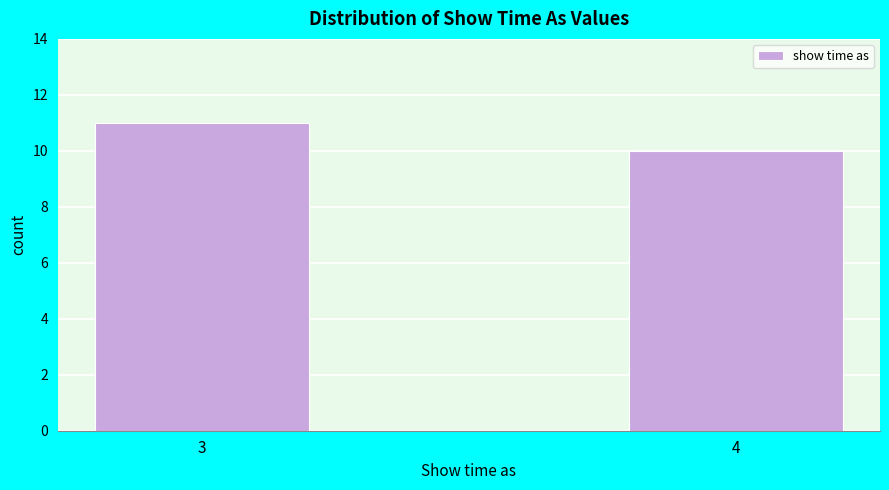

Reading right to left, list all the values displayed in this chart.

4=10	3=11